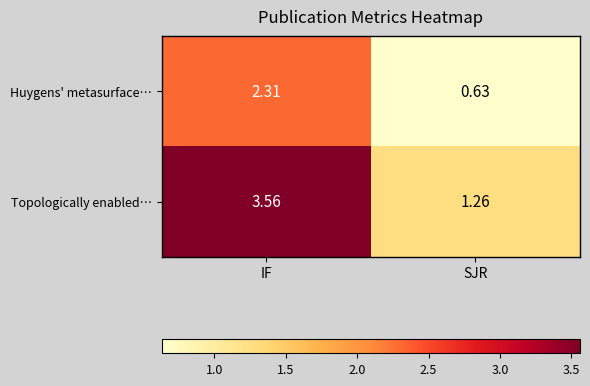

At which label does Huygens' metasurface… first exceed 2?

IF